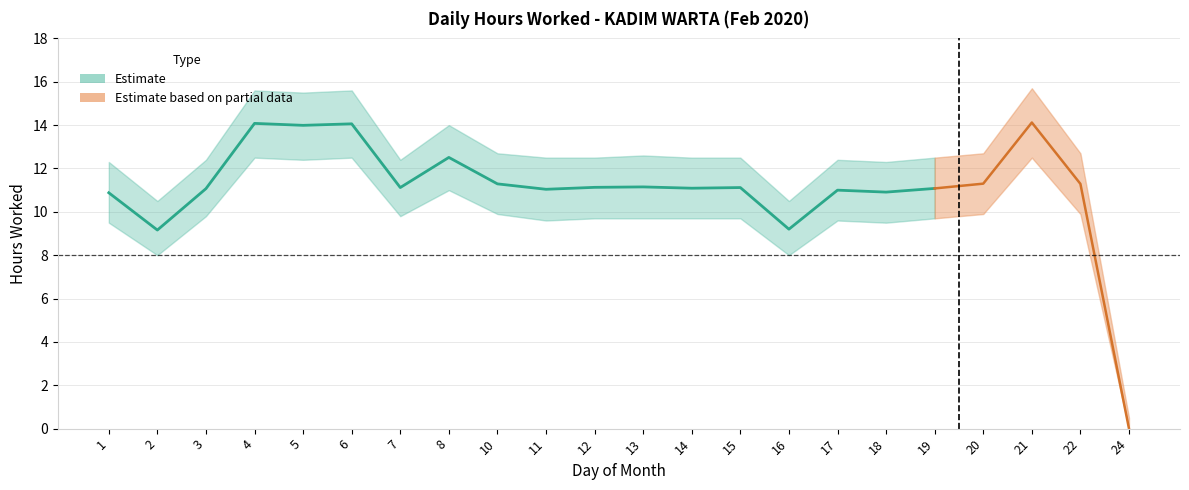

What is the maximum value for Upper Bound?

15.7